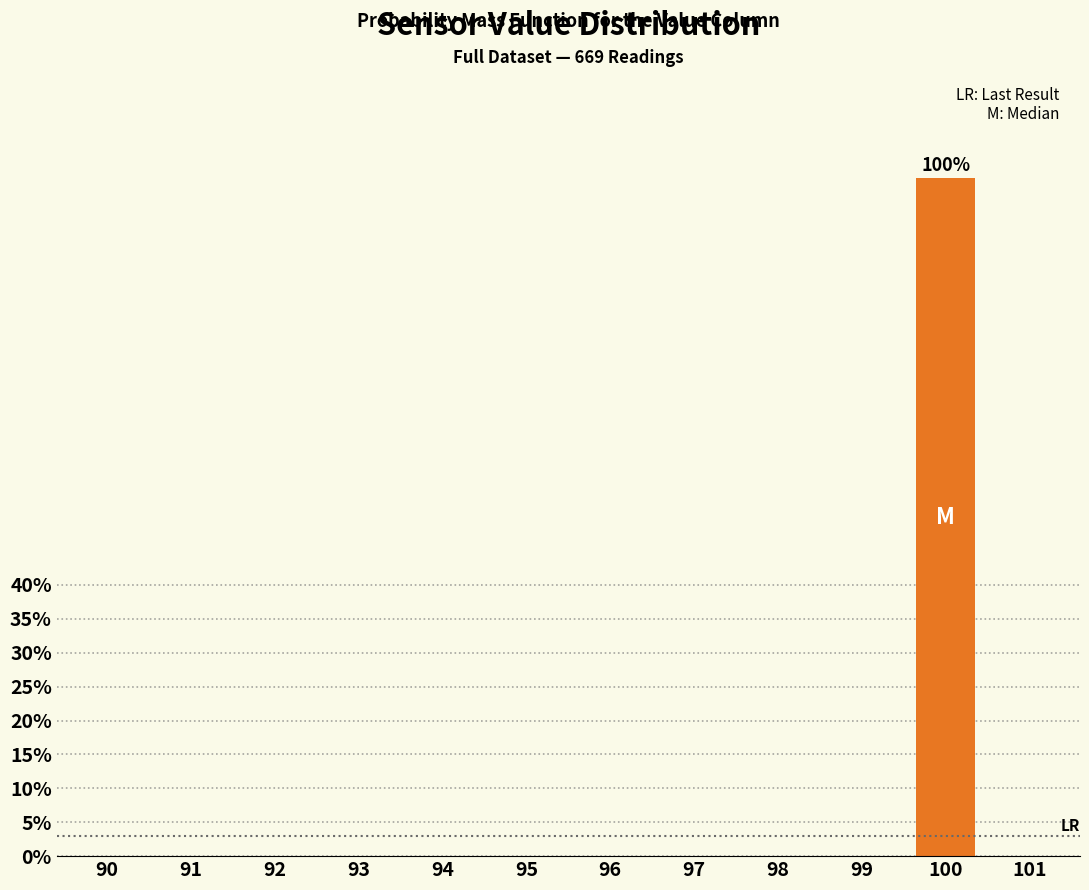

Reading left to right, list all the values displayed in this chart.

90=0	91=0	92=0	93=0	94=0	95=0	96=0	97=0	98=0	99=0	100=100	101=0